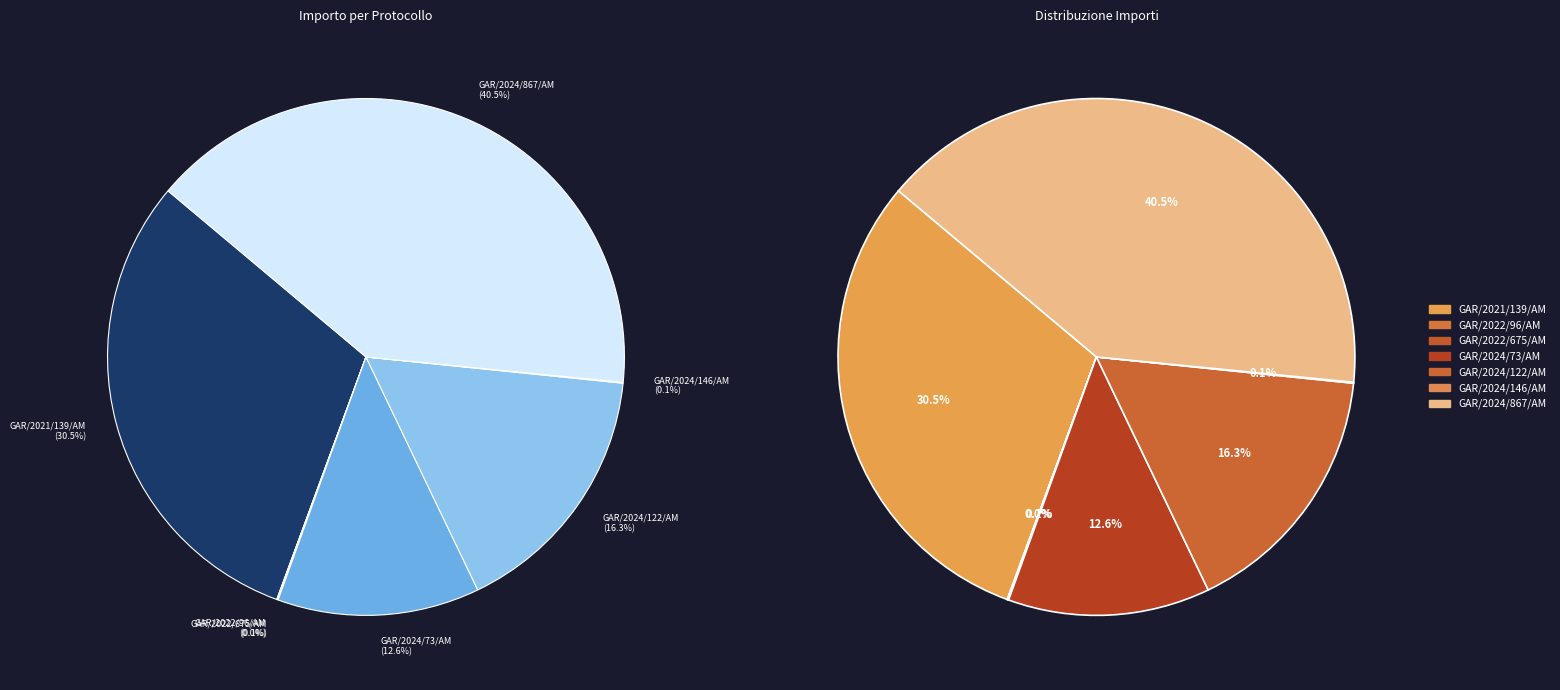

Combined, do GAR/2024/73/AM and GAR/2021/139/AM account for over 50%?

No